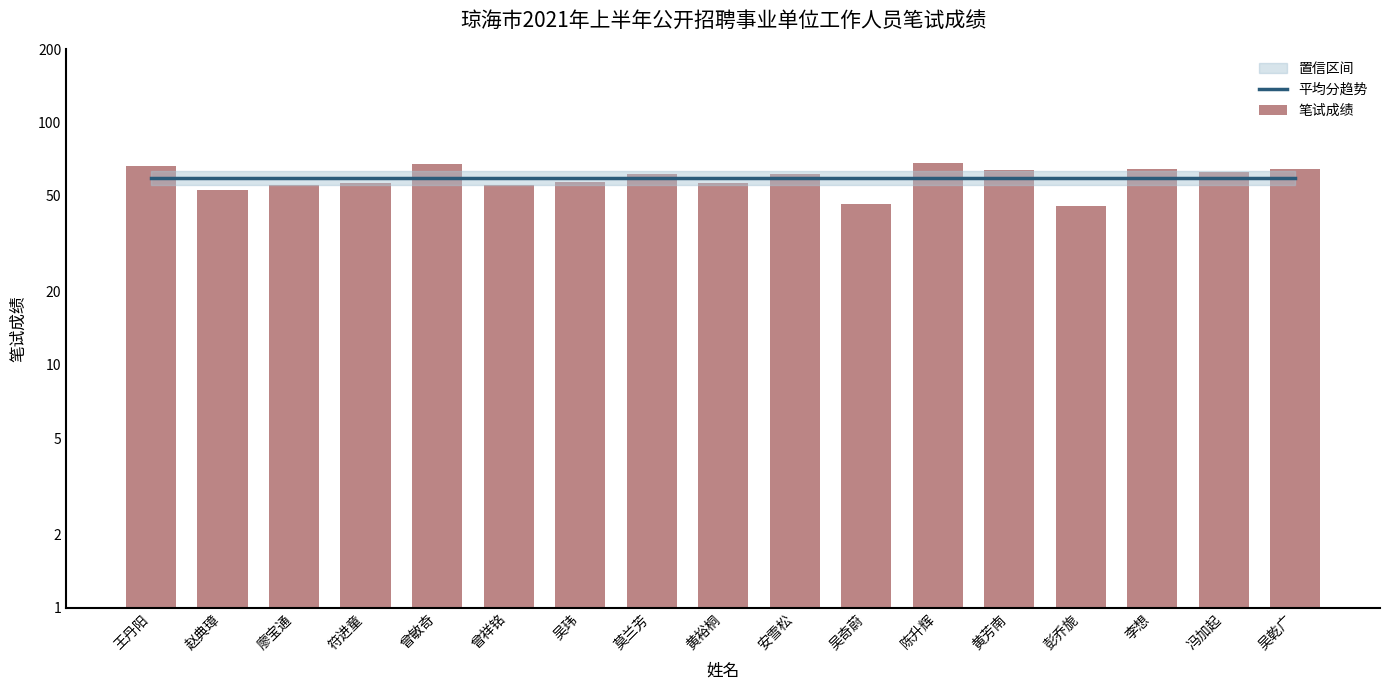

Reading left to right, extract all data points from this chart.

平均分趋势: 59.0	59.0	59.0	59.0	59.0	59.0	59.0	59.0	59.0	59.0	59.0	59.0	59.0	59.0	59.0	59.0	59.0
笔试成绩: 66.2	52.6	55.4	56.4	67.2	55.2	56.8	61.2	56.0	61.0	46.2	68.2	63.8	45.4	64.4	62.6	64.4